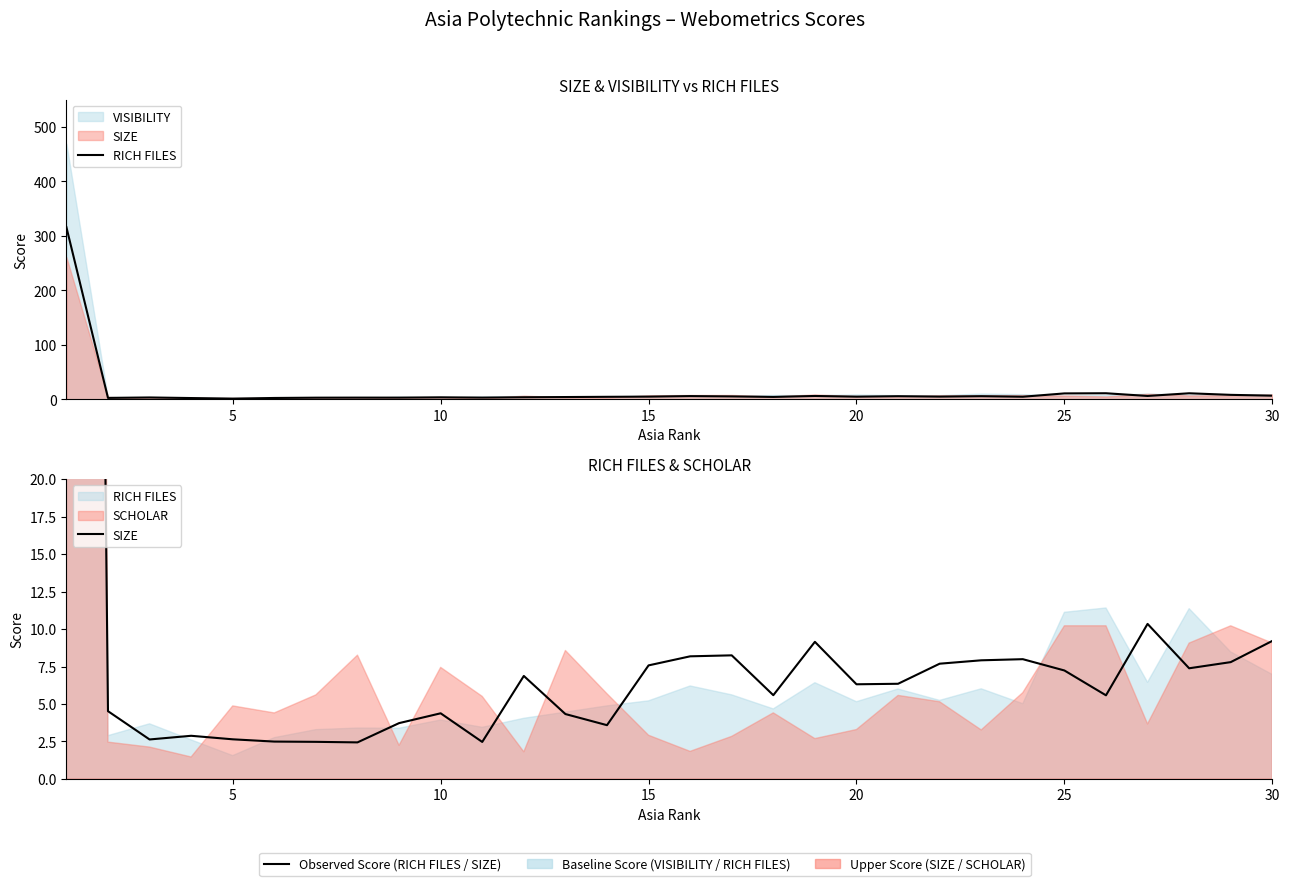

Reading right to left, extract all data points from this chart.

RICH FILES: 7.0	8.5	11.4	6.4	11.4	11.1	5.0	6.0	5.2	6.0	5.2	6.4	4.7	5.6	6.2	5.2	4.9	4.5	4.0	3.4	3.9	3.4	3.4	3.3	2.8	1.6	2.6	3.7	2.9	316.0
SIZE: 9.2	7.8	7.4	10.3	5.6	7.2	8.0	7.9	7.7	6.3	6.3	9.1	5.6	8.2	8.2	7.6	3.6	4.3	6.9	2.5	4.4	3.7	2.4	2.5	2.5	2.6	2.9	2.6	4.5	261.0